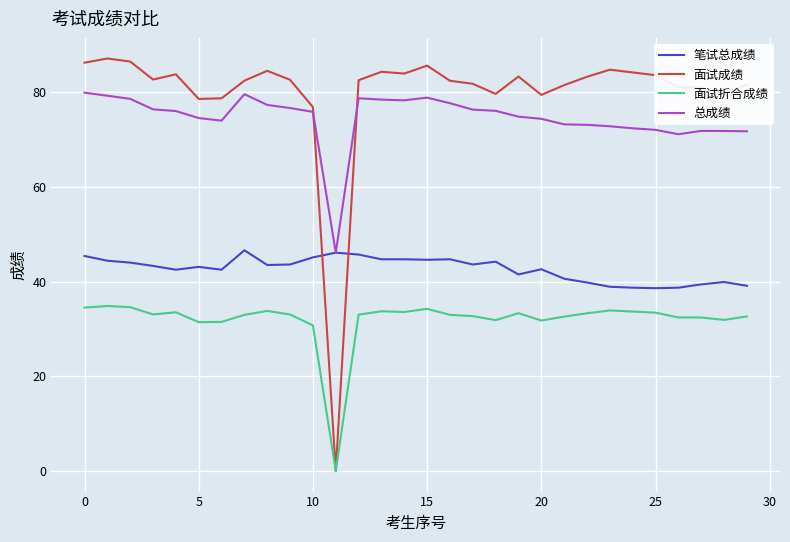

Rank the series by their maximum value, from lowest to highest.

面试折合成绩, 笔试总成绩, 总成绩, 面试成绩